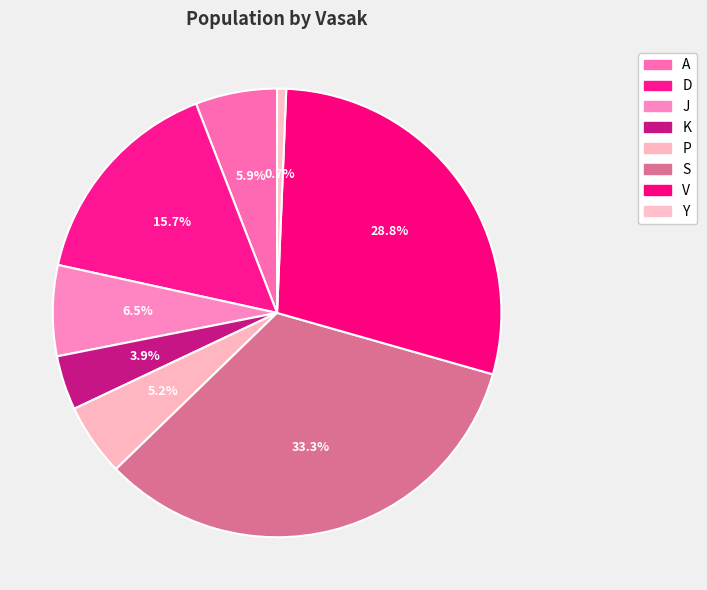

What is the largest slice in the pie chart?

S